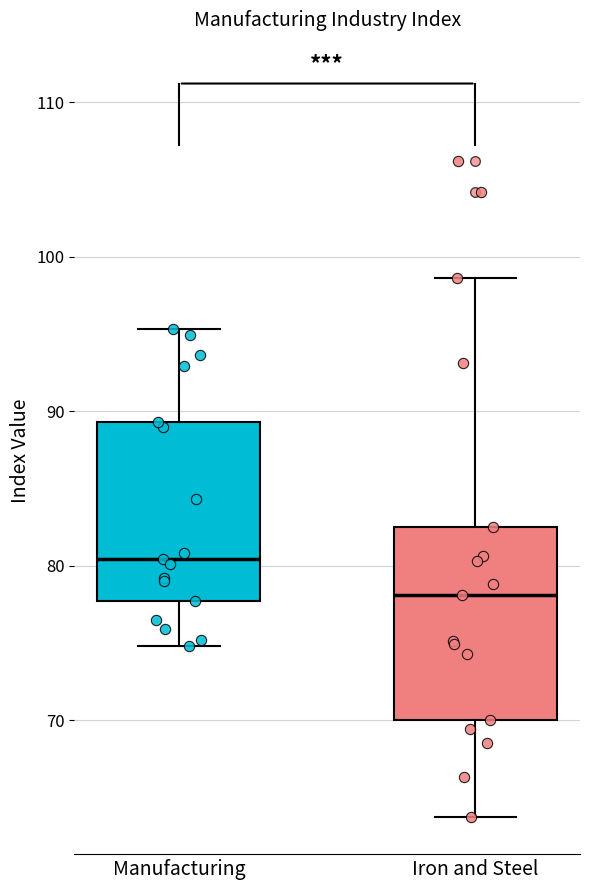

Where does the lower whisker of the box for Manufacturing end on the y-axis? The values are not printed on the chart, so give them approximately, as read against the axis.

75